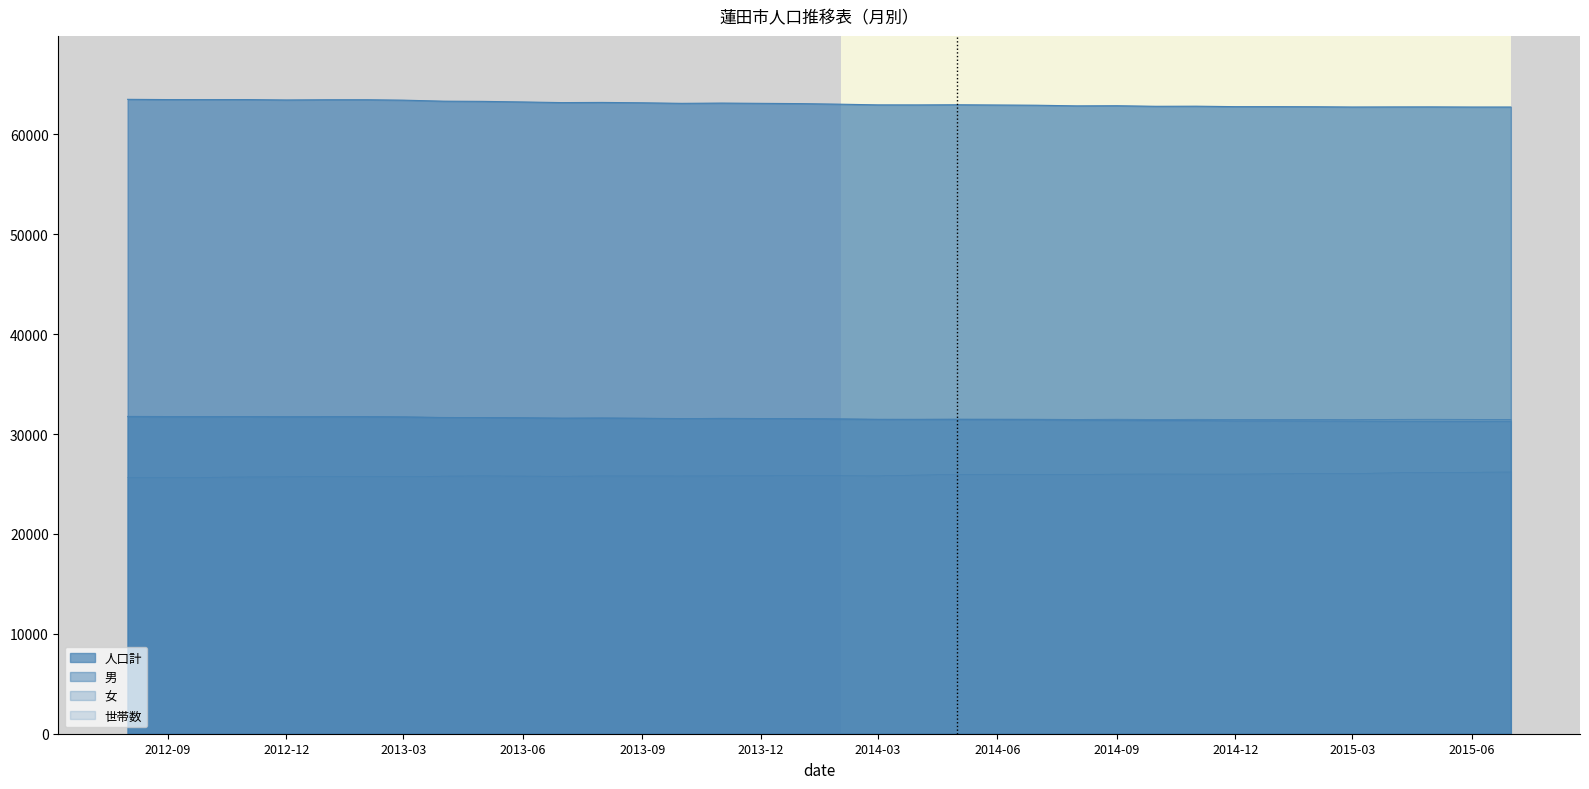

Reading right to left, transcribe all the data shown in this chart.

人口計: 62737	62736	62750	62747	62738	62763	62773	62773	62820	62809	62865	62851	62917	62939	62963	62948	62951	63018	63077	63104	63131	63104	63160	63196	63179	63243	63301	63321	63424	63466	63465	63443	63481	63478	63481	63506
男: 31281	31272	31275	31281	31299	31311	31325	31319	31350	31352	31386	31391	31434	31449	31468	31464	31478	31502	31533	31543	31552	31559	31587	31620	31595	31636	31650	31653	31719	31752	31750	31741	31753	31756	31762	31776
女: 31456	31464	31475	31466	31439	31452	31448	31454	31470	31457	31479	31460	31483	31490	31495	31484	31473	31516	31544	31561	31579	31545	31573	31576	31584	31607	31651	31668	31705	31714	31715	31702	31728	31722	31719	31730
世帯数: 26201	26174	26157	26120	26041	26033	26022	25989	25988	25997	25985	25961	25969	25973	25961	25897	25813	25827	25834	25823	25819	25804	25808	25812	25771	25789	25818	25784	25732	25744	25736	25721	25705	25666	25643	25649